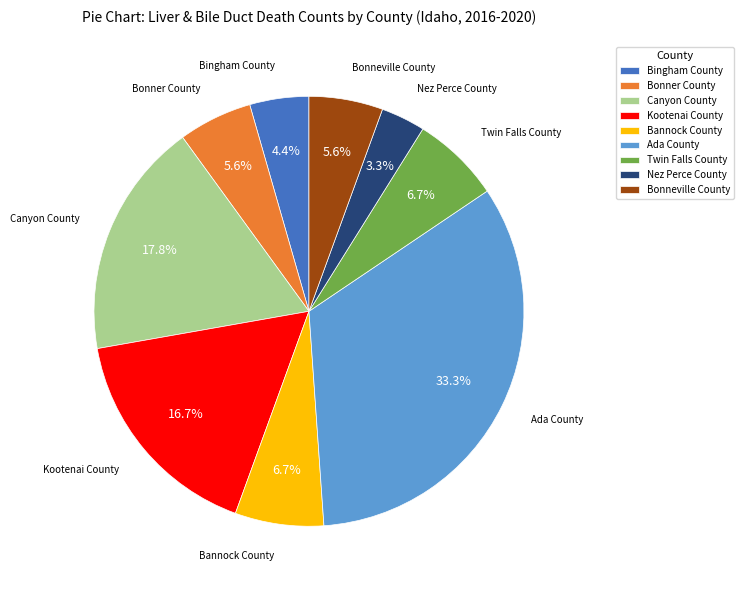

To the nearest percent, what is the difference between the Bonneville County and Bingham County slice percentages?

1%